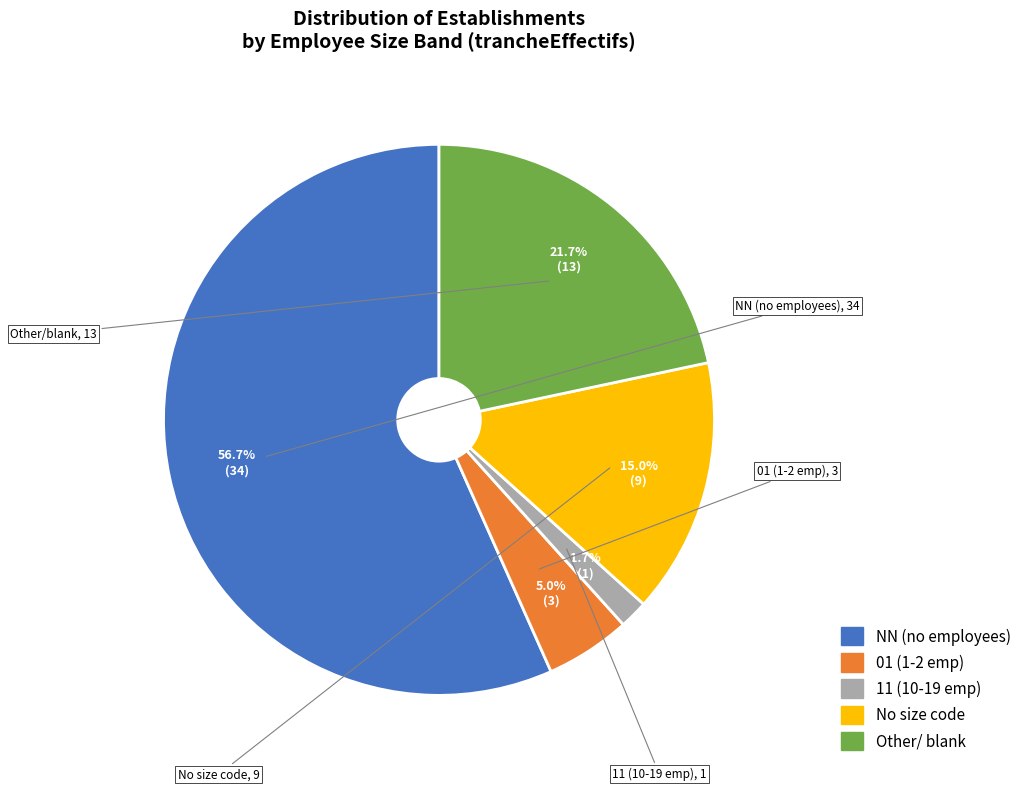

Does any single category account for the majority?

Yes